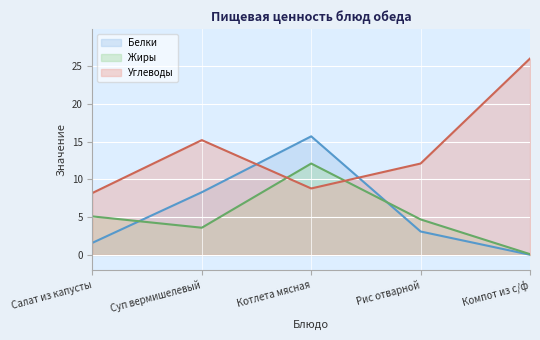

At how many categories does at least one series exceed 3?

5